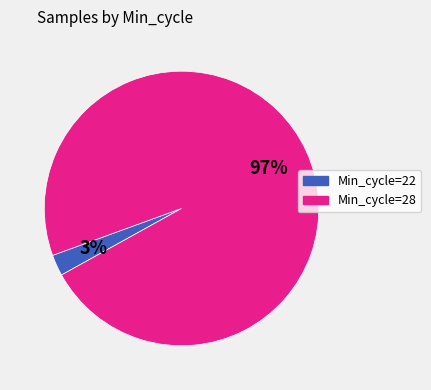

Does any single category account for the majority?

Yes